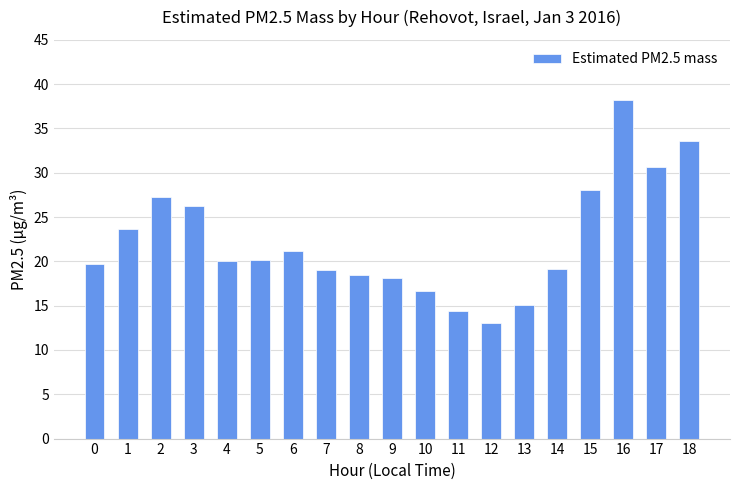

Between 5 and 11, which is larger?

5